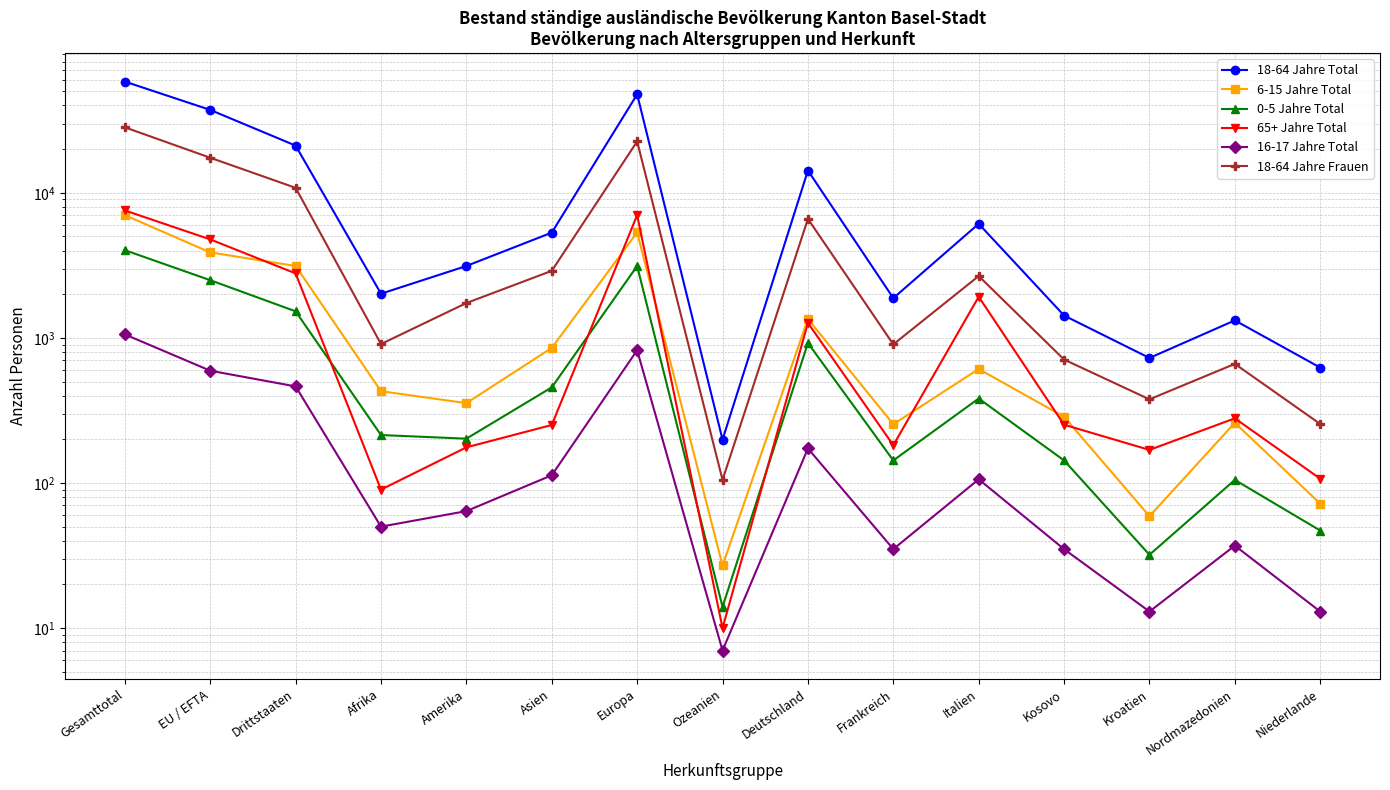

Which series has the largest total across all categories?

18-64 Jahre Total